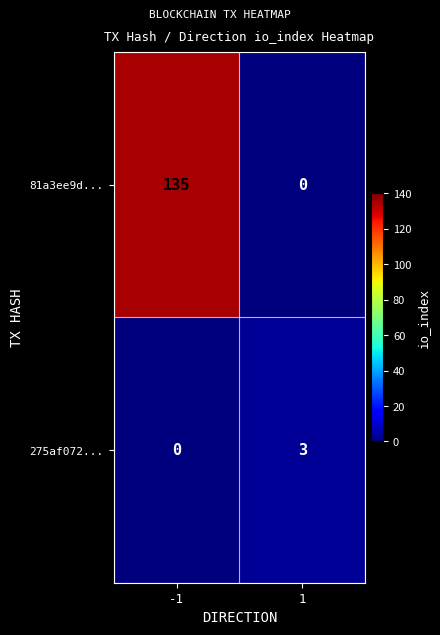

Which series has the largest range (max minus min)?

81a3ee9d...